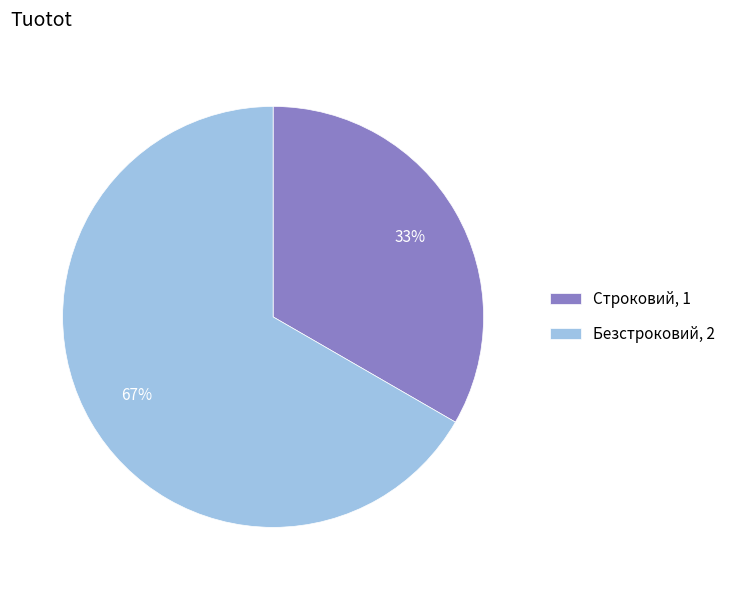

Is the sum of Безстроковий, 2 and Строковий, 1 greater than half?

Yes